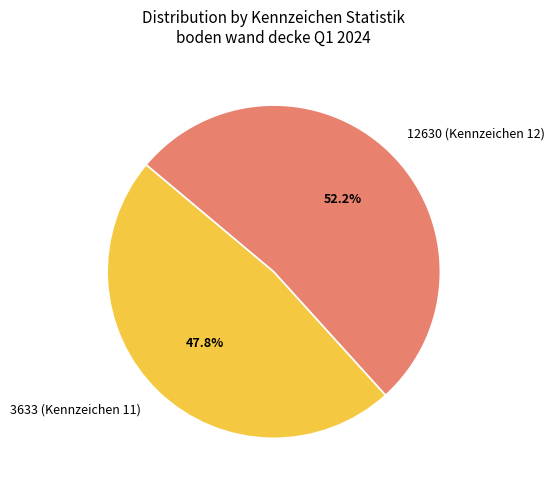

How many segments does this pie chart have?

2